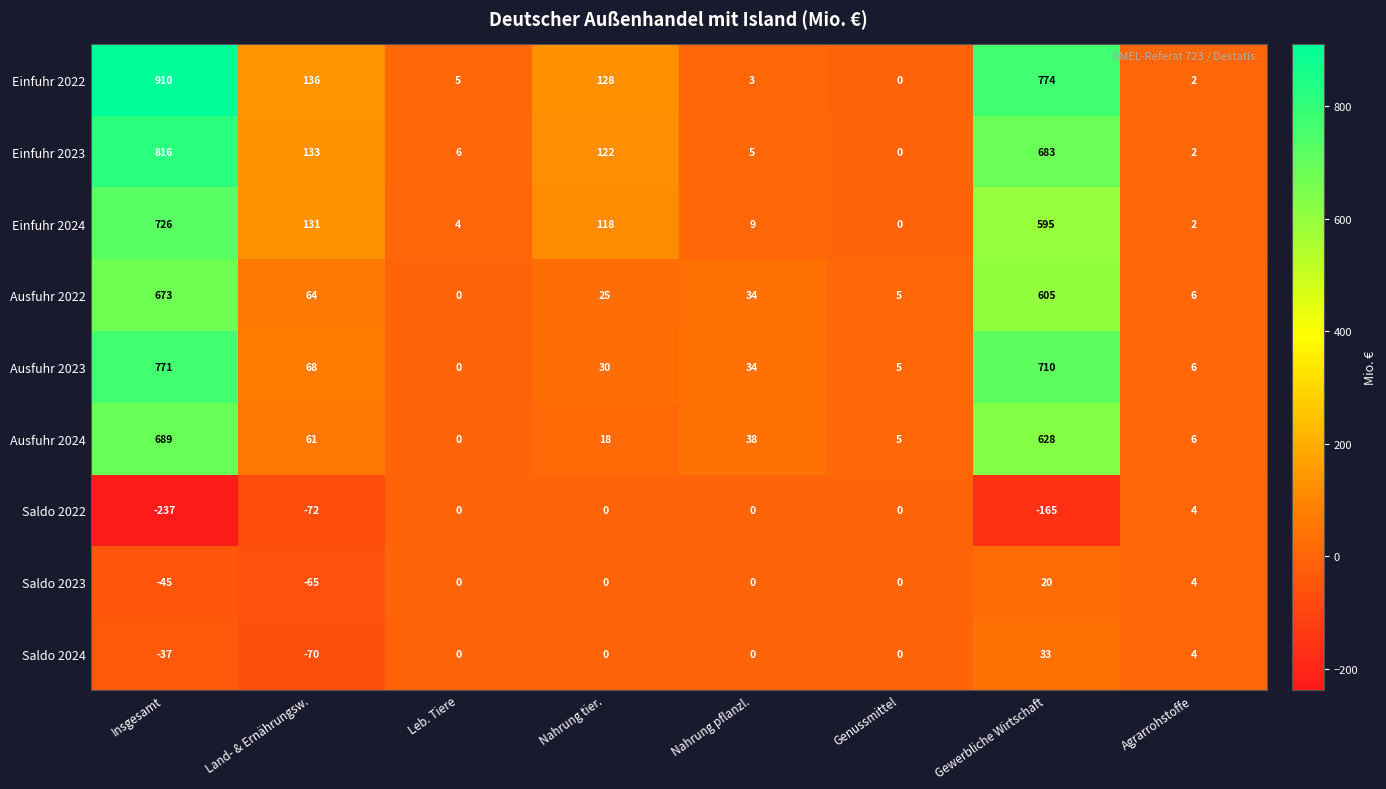

At which label does Einfuhr 2022 first exceed 128?

Insgesamt